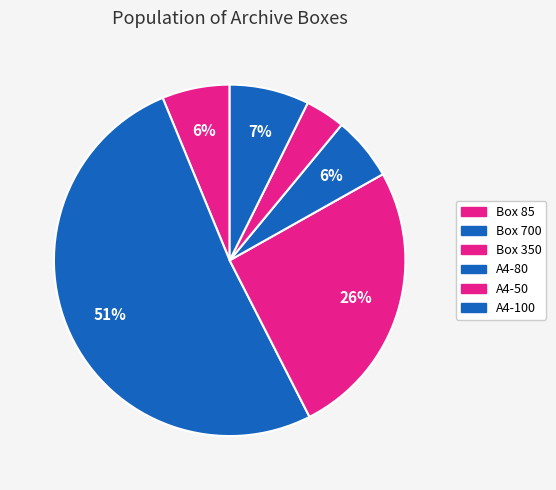

Which slice is the largest?

Box 700